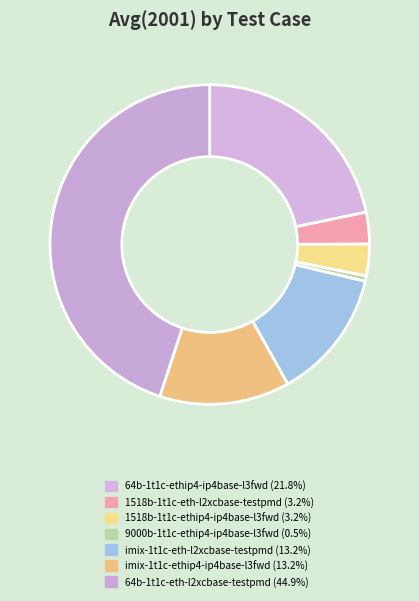

Between imix-1t1c-eth-l2xcbase-testpmd and 1518b-1t1c-eth-l2xcbase-testpmd, which is larger?

imix-1t1c-eth-l2xcbase-testpmd